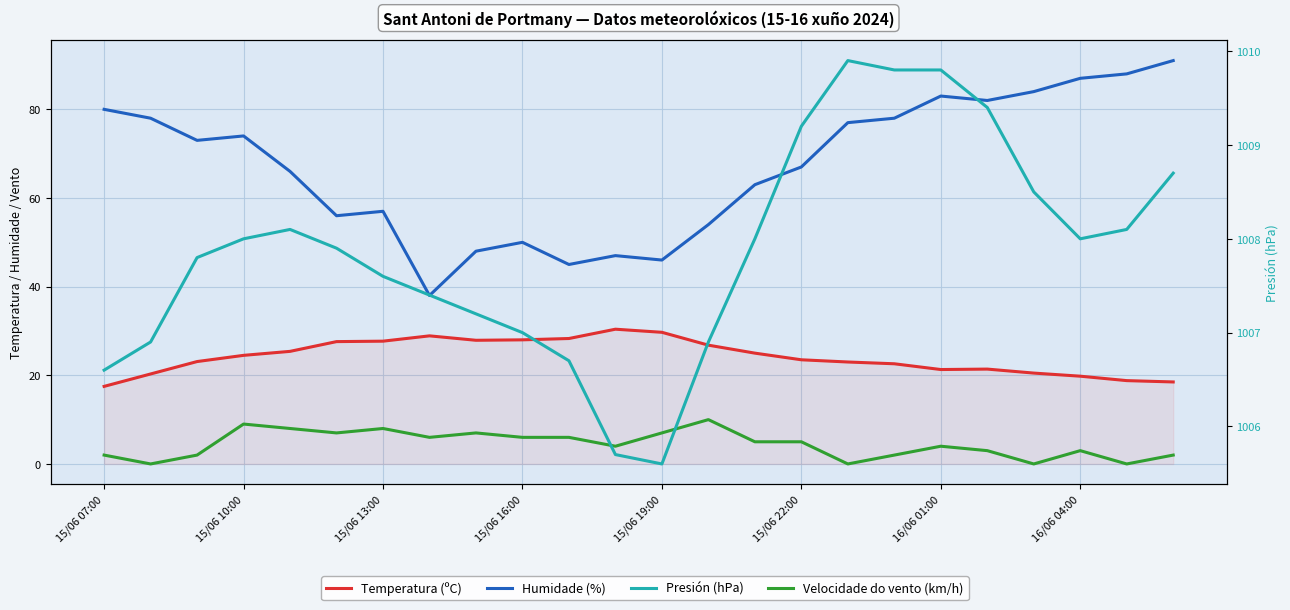

At how many categories does at least one series exceed 351?

24